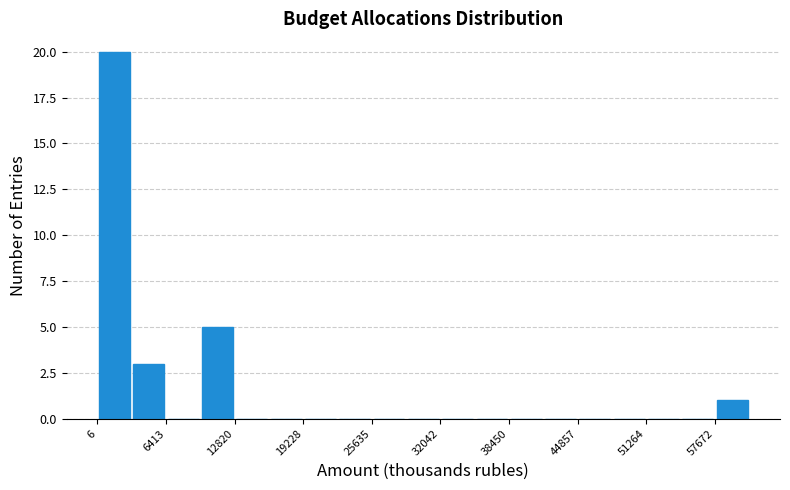

Read against the x-axis, roughly where is the centre of the tallest bar?

2000